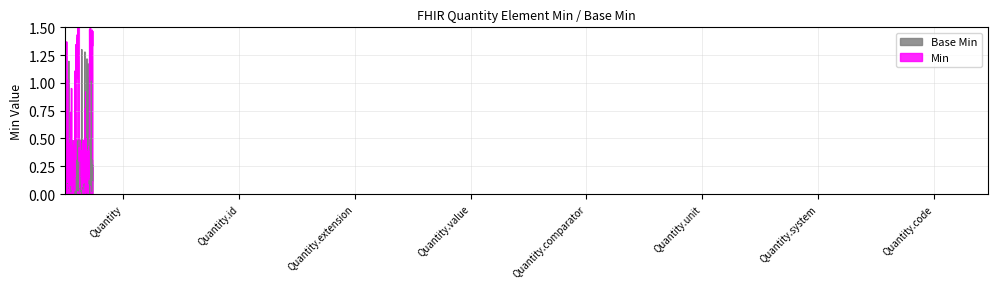

What is the sum of all Min values?

2